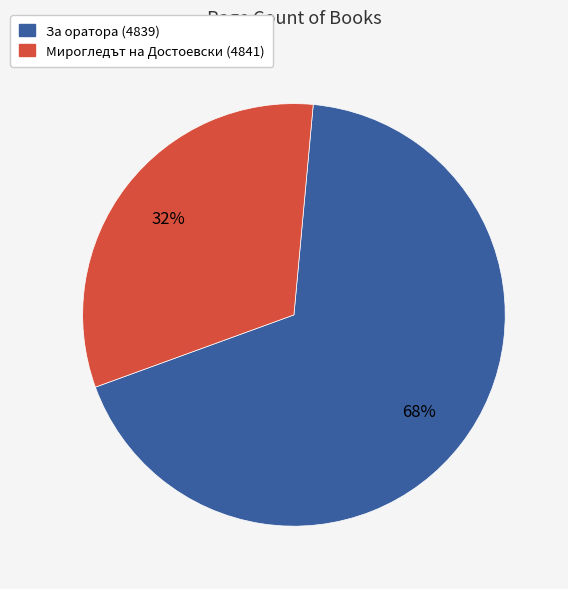

What is the smallest slice in the pie chart?

Мирогледът на Достоевски (4841)